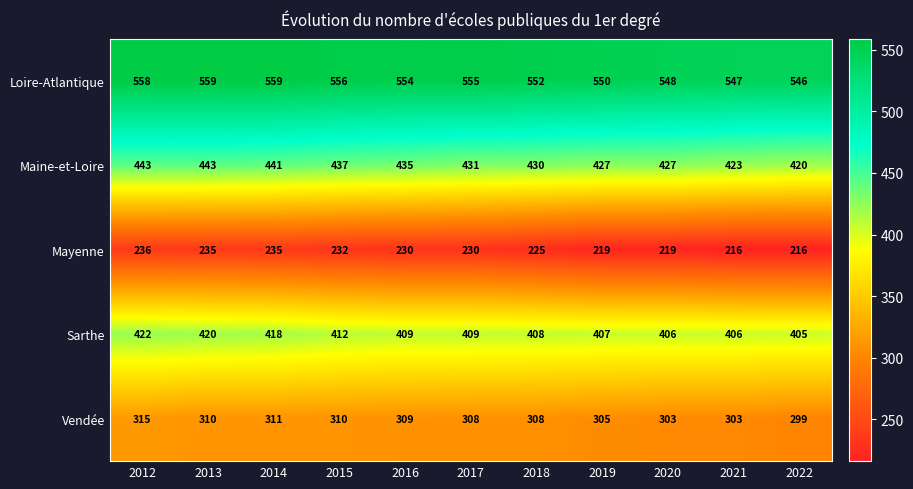

List the series in order of their peak value, lowest first.

Mayenne, Vendée, Sarthe, Maine-et-Loire, Loire-Atlantique